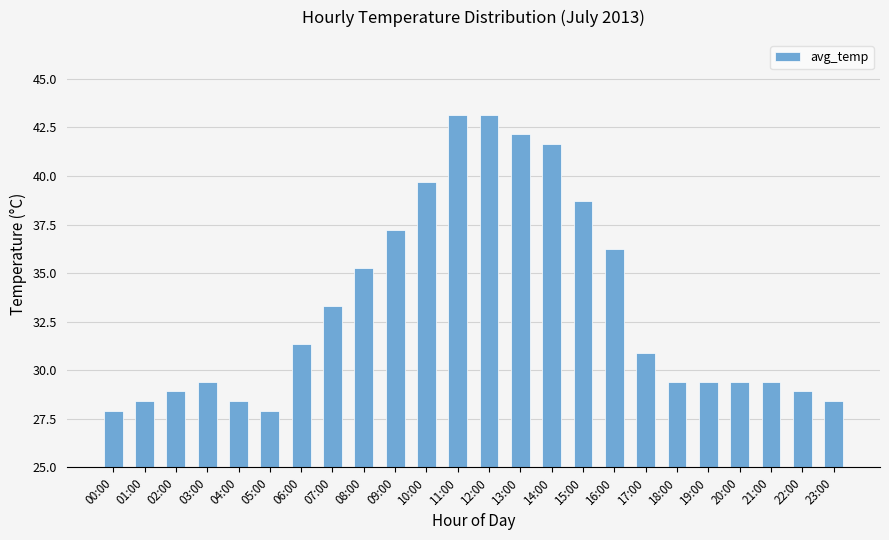

At which label does the data first exceed 30?

06:00